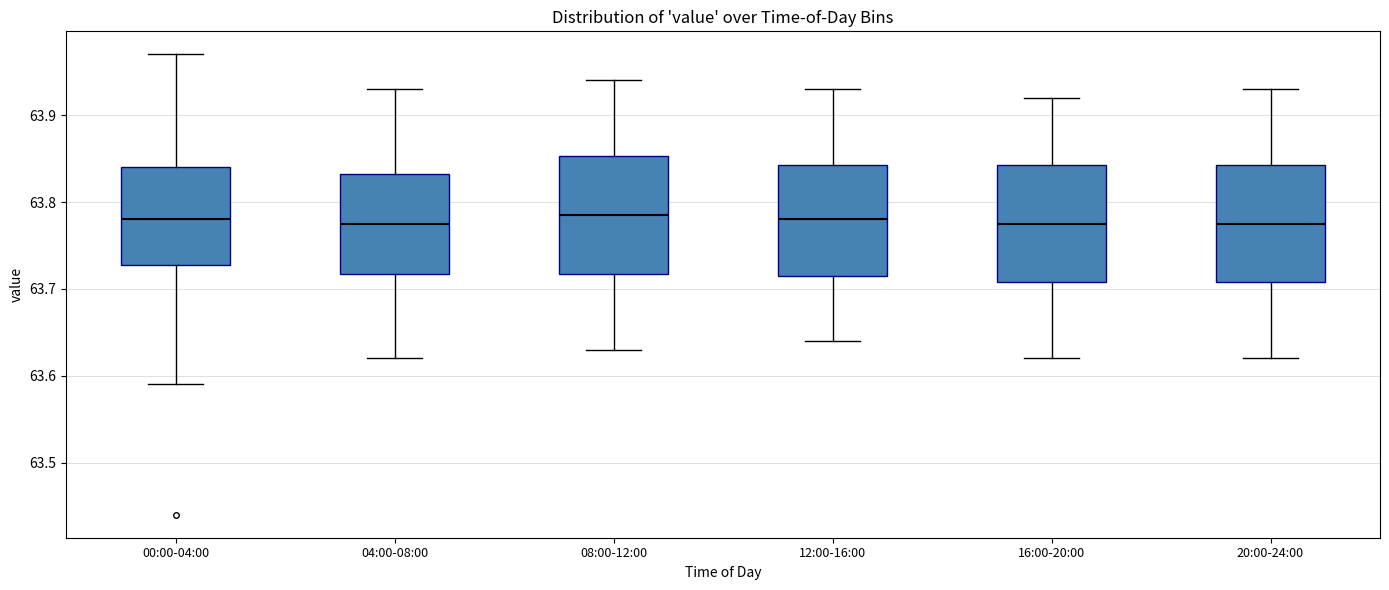

Reading left to right, transcribe this box plot: for each box, give where its median line is, the range the box spans, and where its two whiskers end, as read against the y-axis. The values are not printed on the chart, so give them approximately, as read against the axis.

00:00-04:00: median 63.78, box 63.73 to 63.84, whiskers 63.59 to 63.97
04:00-08:00: median 63.78, box 63.72 to 63.83, whiskers 63.62 to 63.93
08:00-12:00: median 63.79, box 63.72 to 63.85, whiskers 63.63 to 63.94
12:00-16:00: median 63.78, box 63.72 to 63.84, whiskers 63.64 to 63.93
16:00-20:00: median 63.78, box 63.71 to 63.84, whiskers 63.62 to 63.92
20:00-24:00: median 63.78, box 63.71 to 63.84, whiskers 63.62 to 63.93